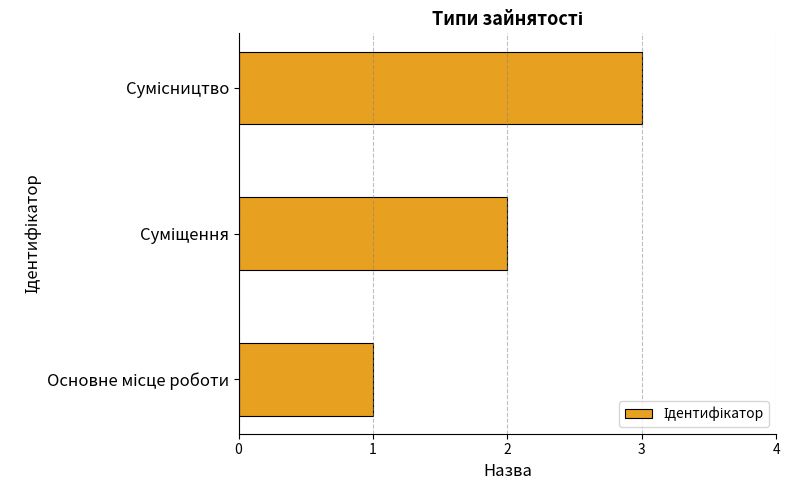

What is the maximum value shown in the chart?

3